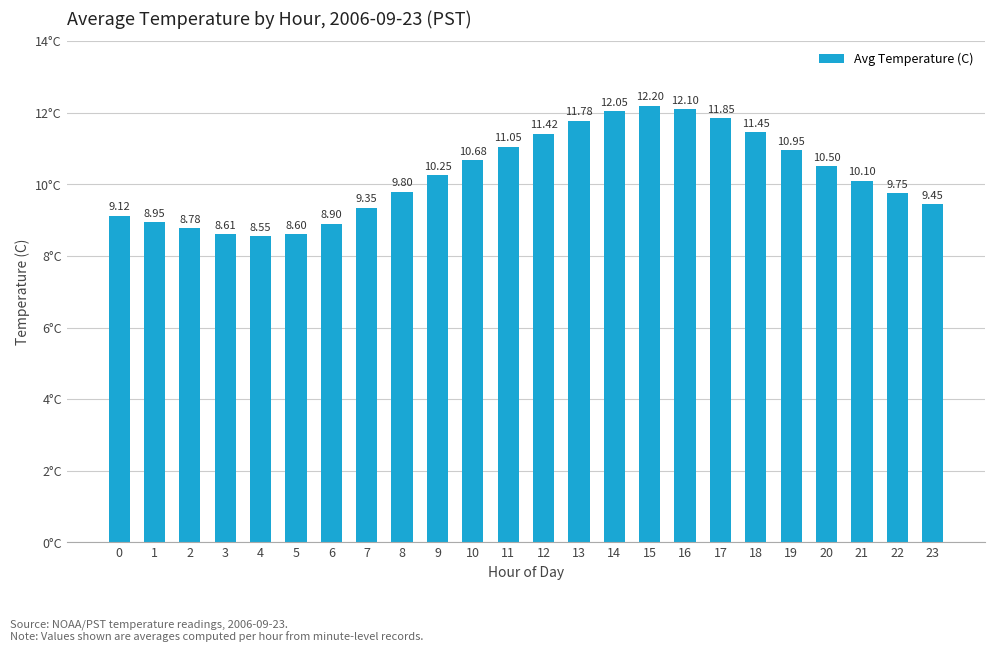

How many values are below 10?

11